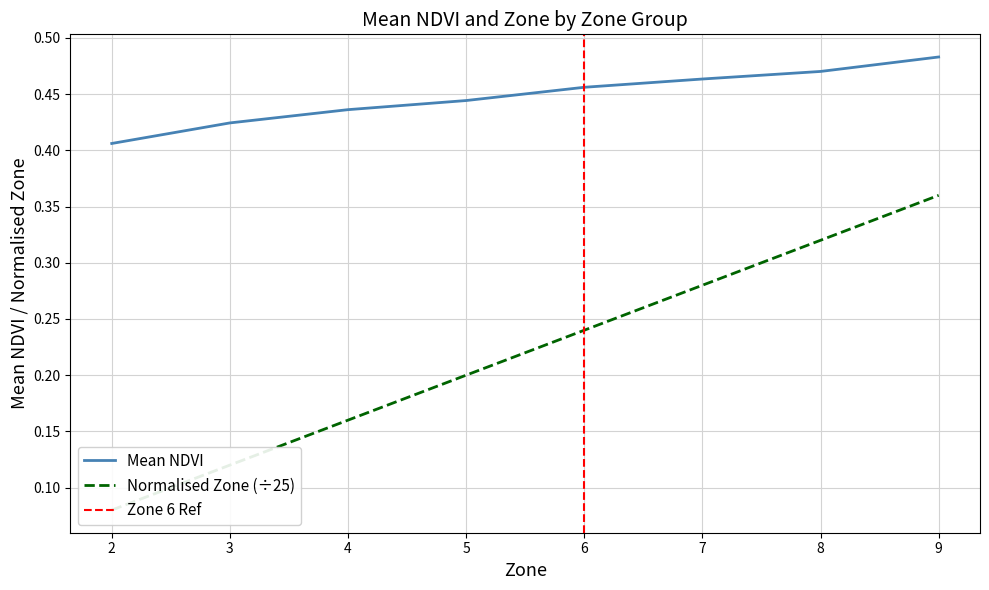

True or false: the data shows 0.1 at 9.

False